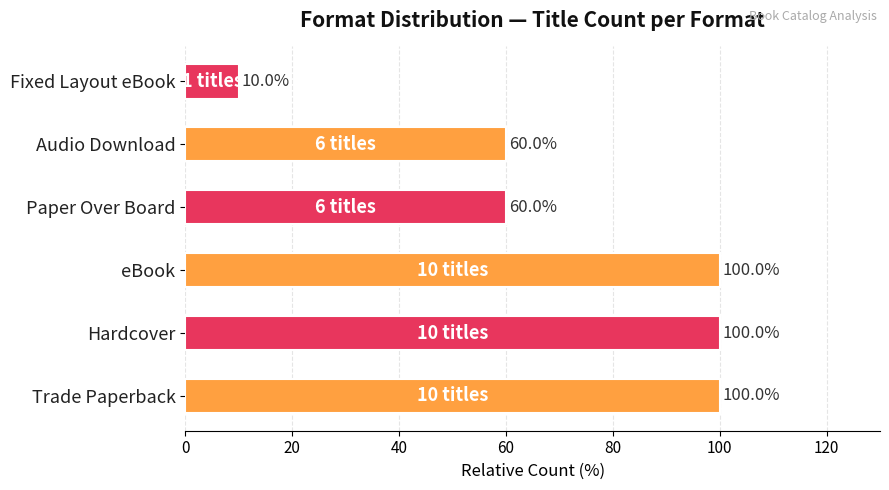

Reading bottom to top, what are all the values shown in this chart?

100	100	100	60	60	10